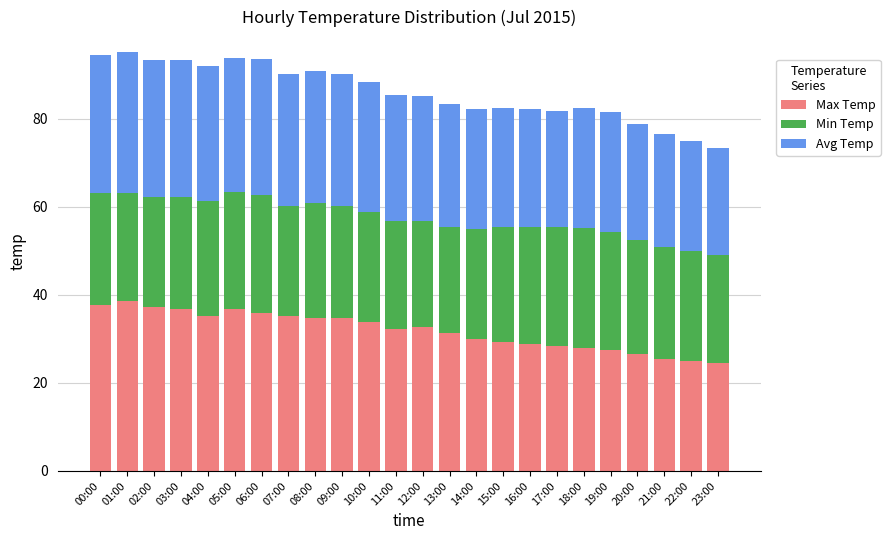

How many bars are there in total?

24